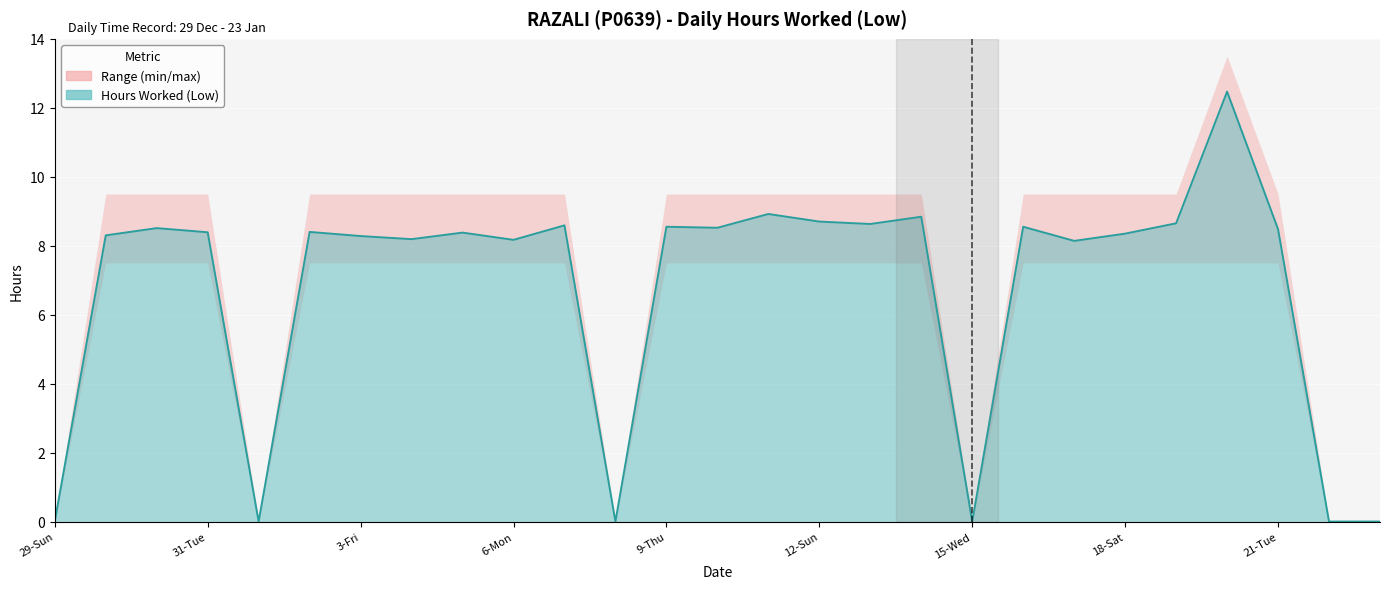

The chart shows a value of 2.7 at 9-Thu. True or false?

False